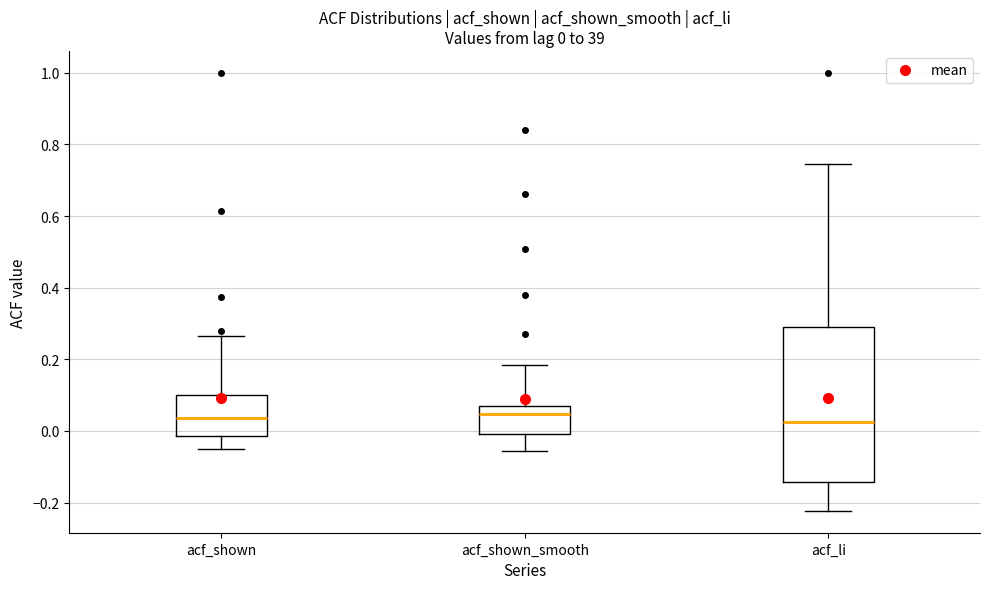

Comparing the boxes themselves (not the whiskers), which one is the tallest?

acf_li